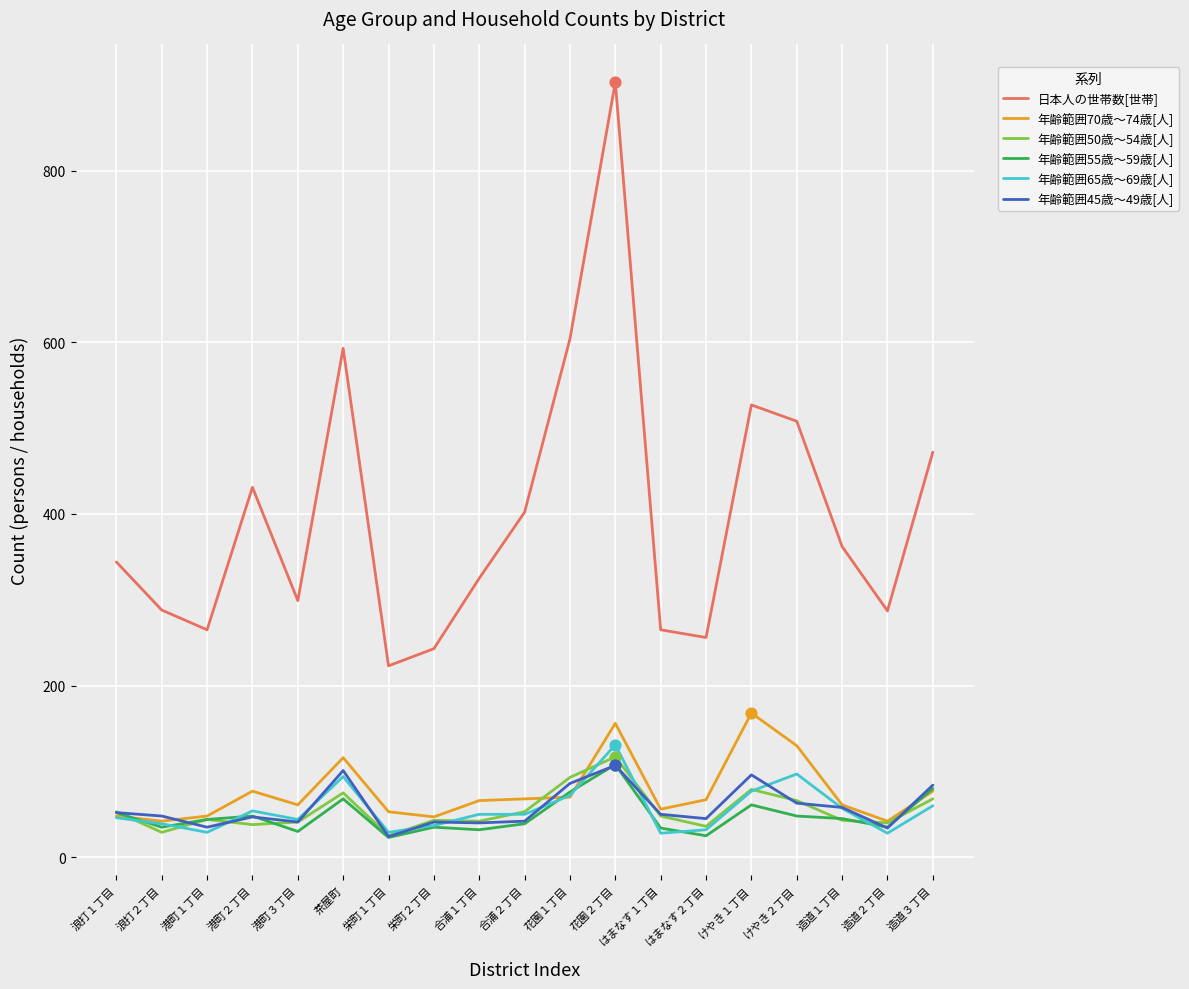

What is the total value across all series at 合浦１丁目?

555